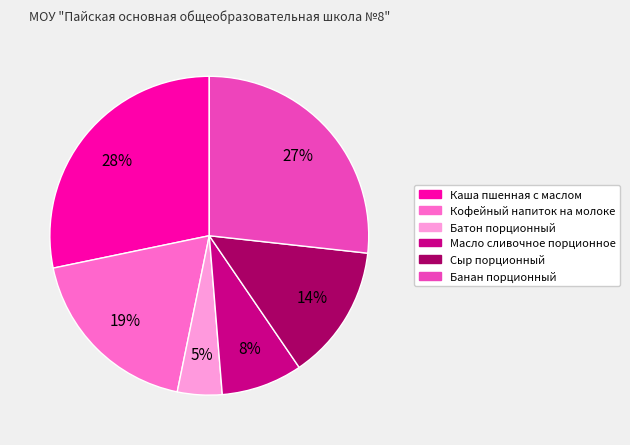

How many slices are in this pie chart?

6